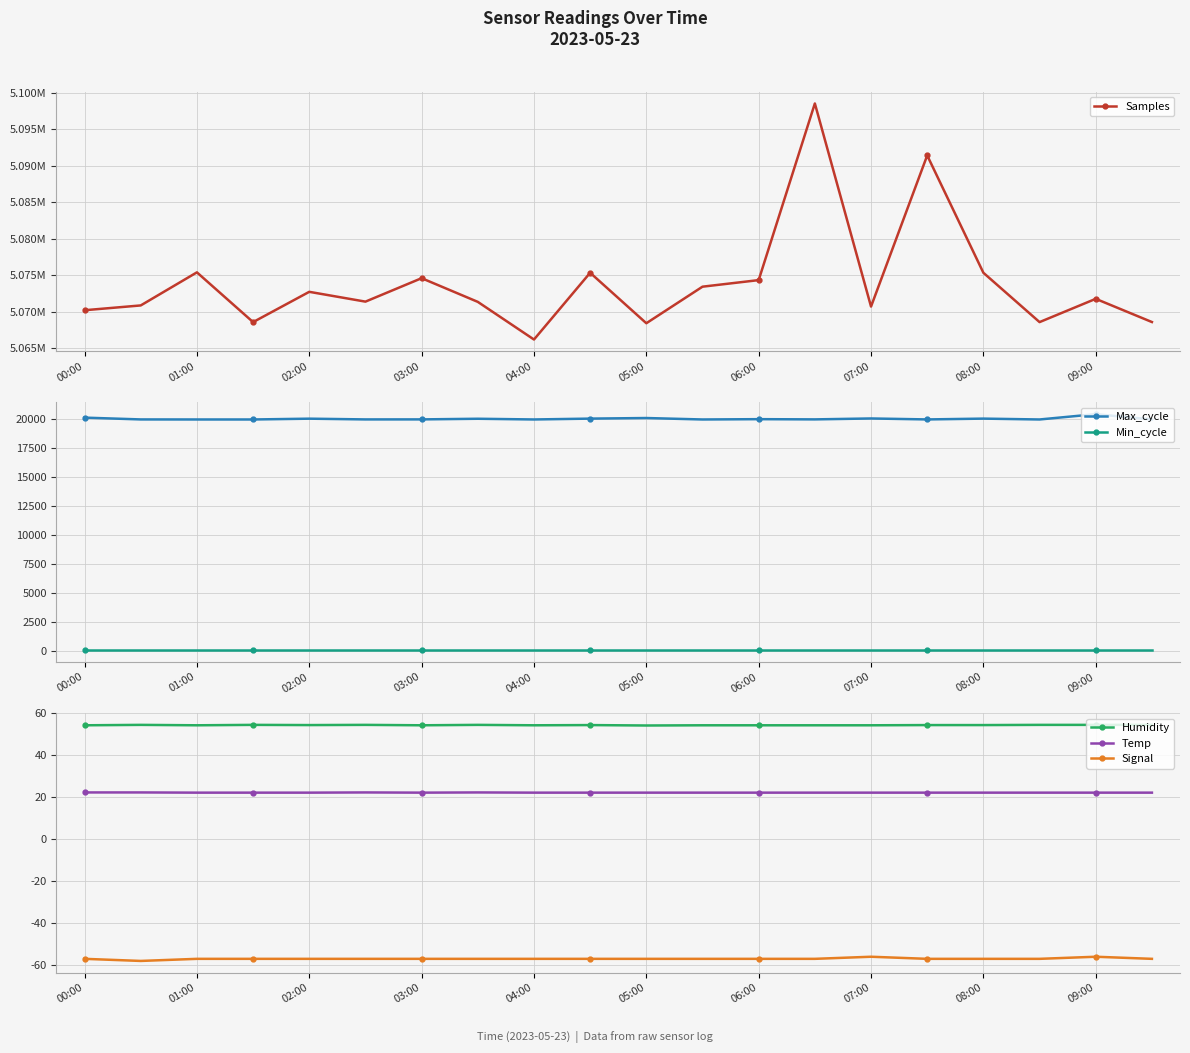

The value of Humidity at 01:00 is 54.3. True or false?

True